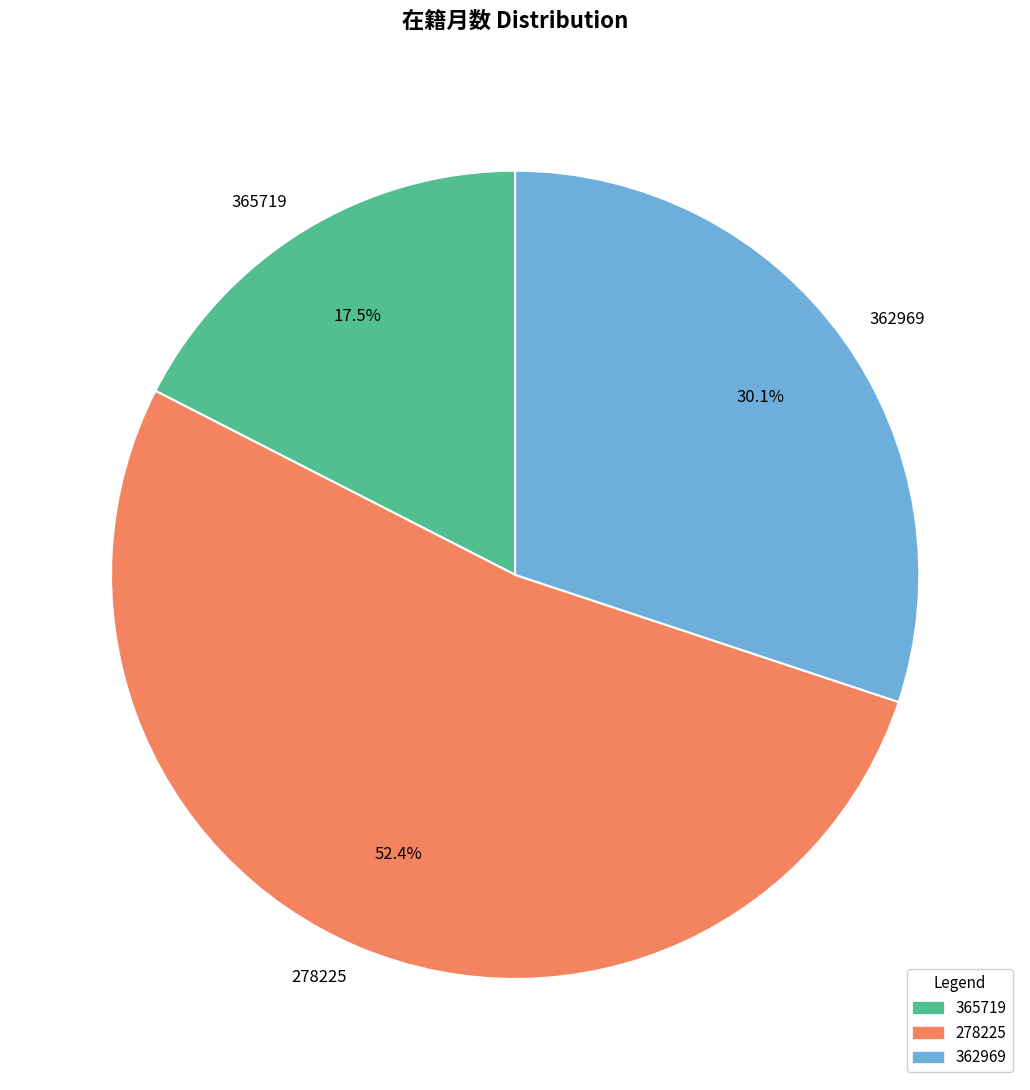

Between 365719 and 278225, which is larger?

278225